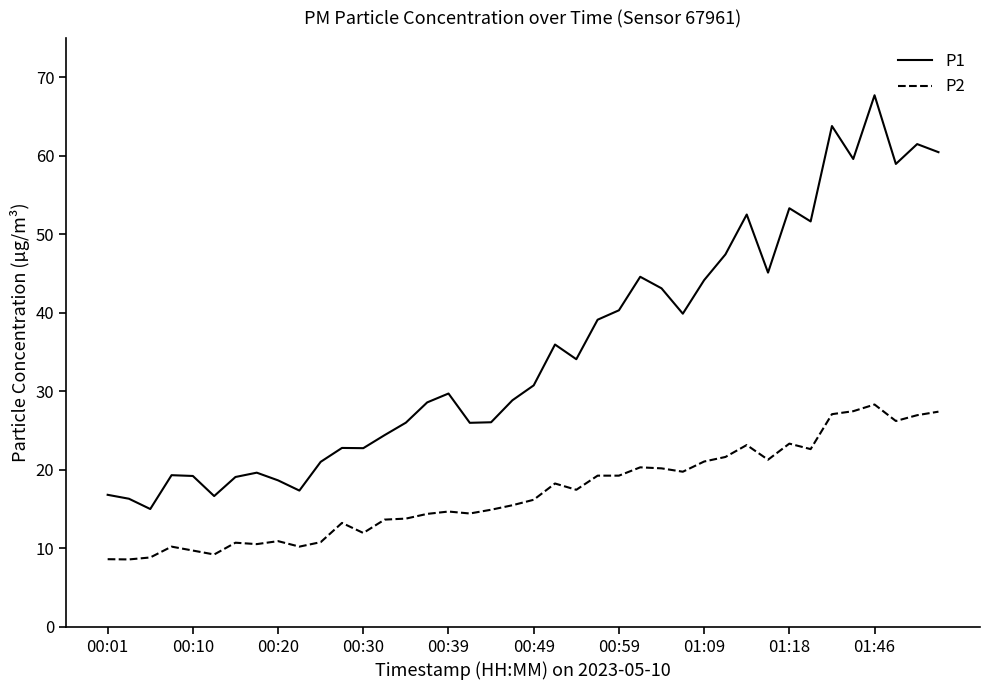

What is the difference between the maximum and minimum values in the P2 series?

19.7